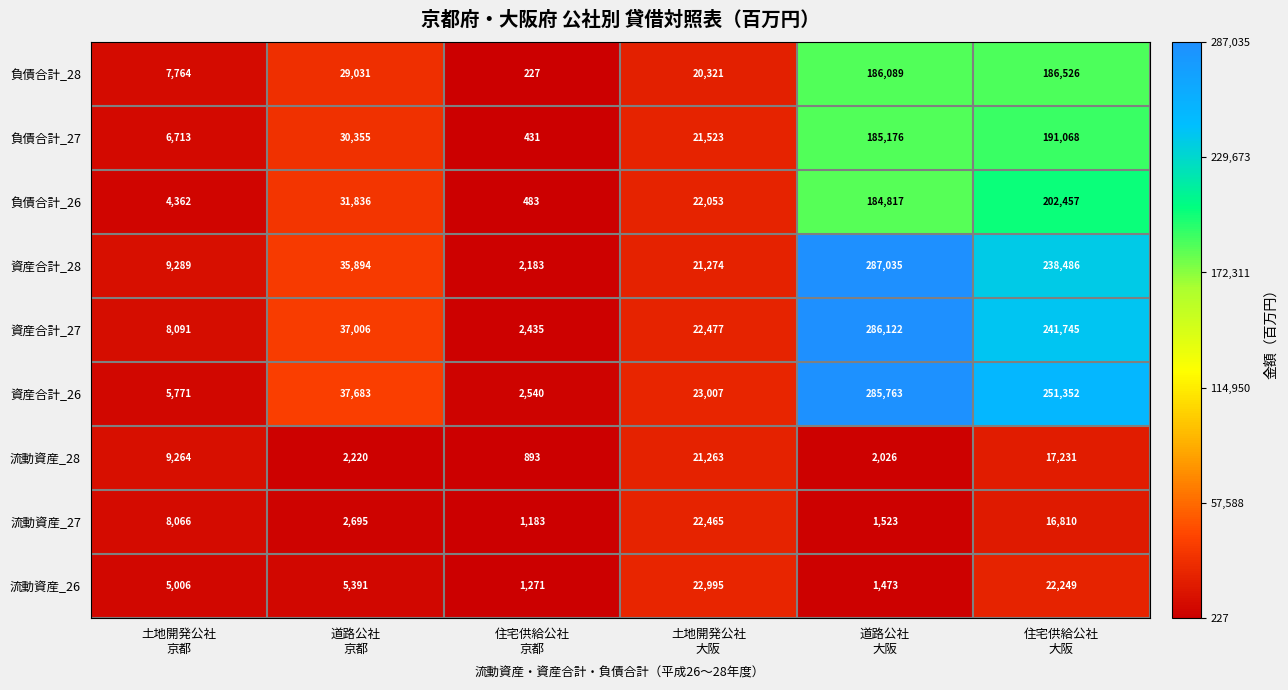

How many series are shown in this chart?

9